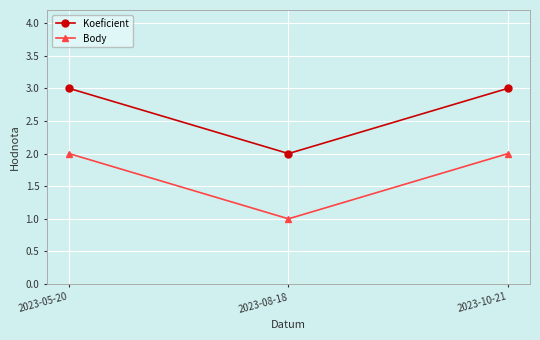

What is the spread (max minus min) of values at 2023-05-20?

1